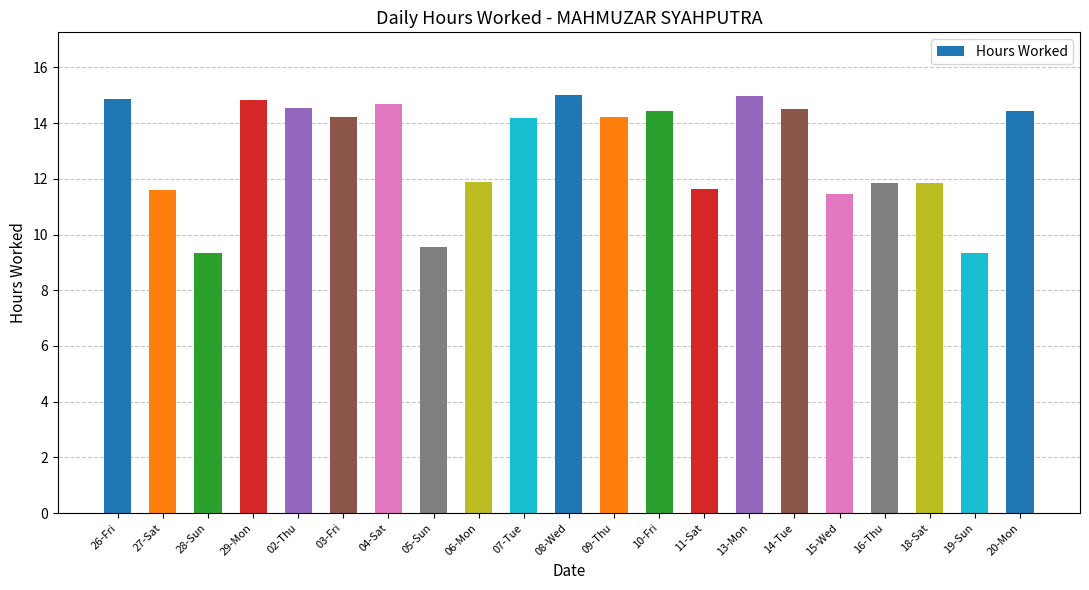

What is the smallest value displayed?

9.3